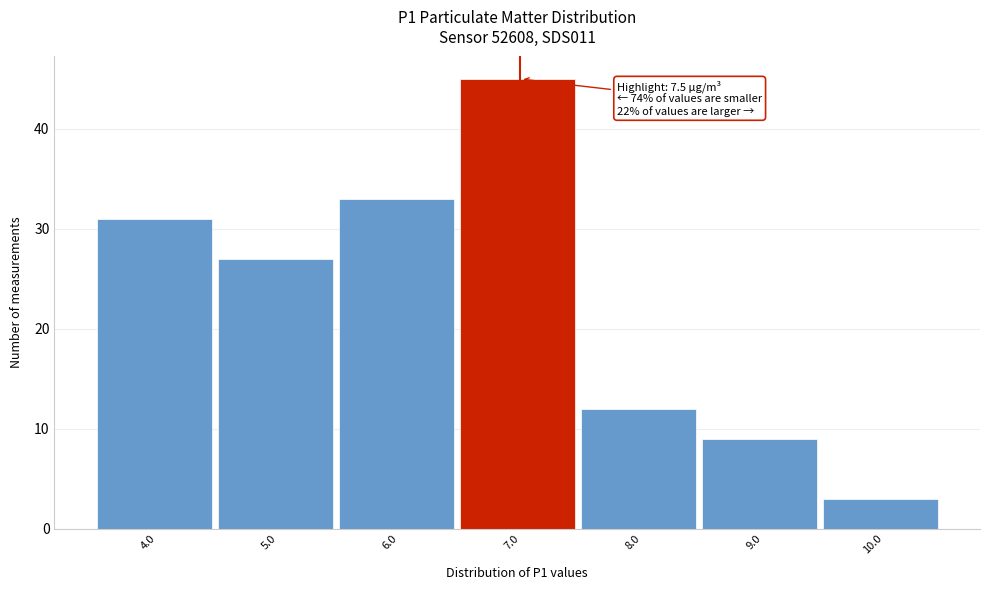

Reading left to right, list all the values displayed in this chart.

31	27	33	45	12	9	3